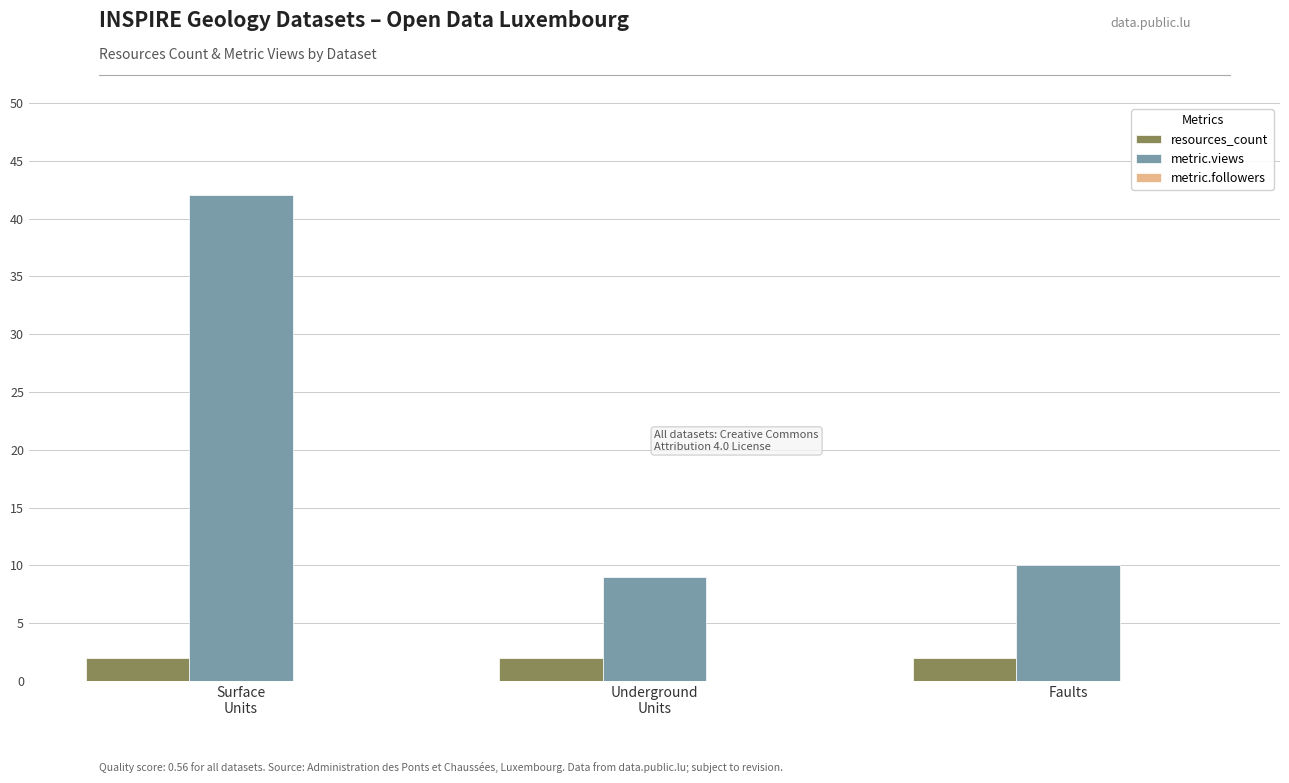

How many data points does each series have?

3